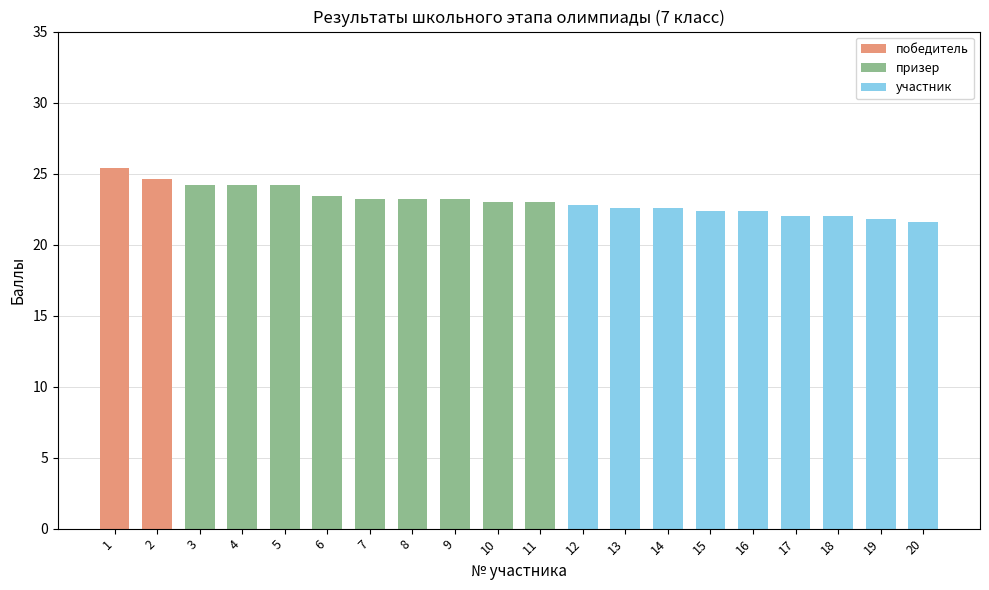

What is the difference between the maximum and minimum values?

3.8